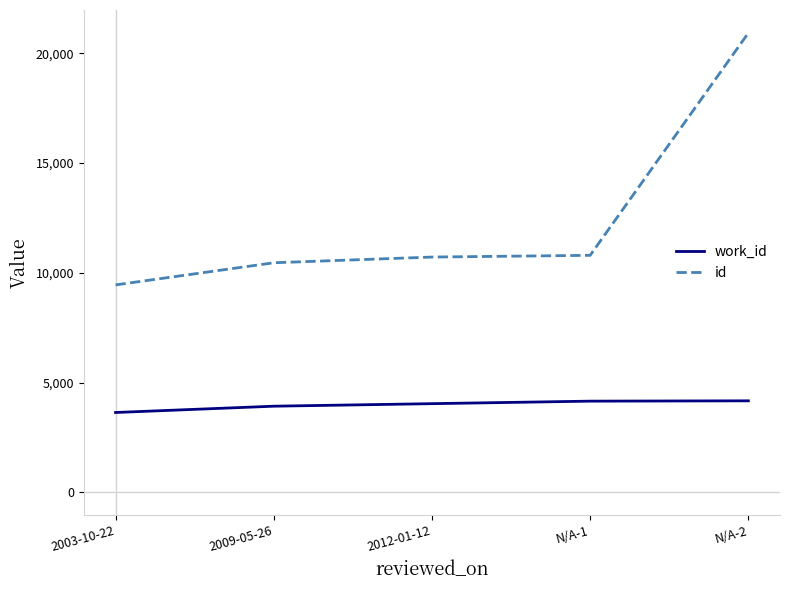

What are all the series names shown in the legend?

work_id, id